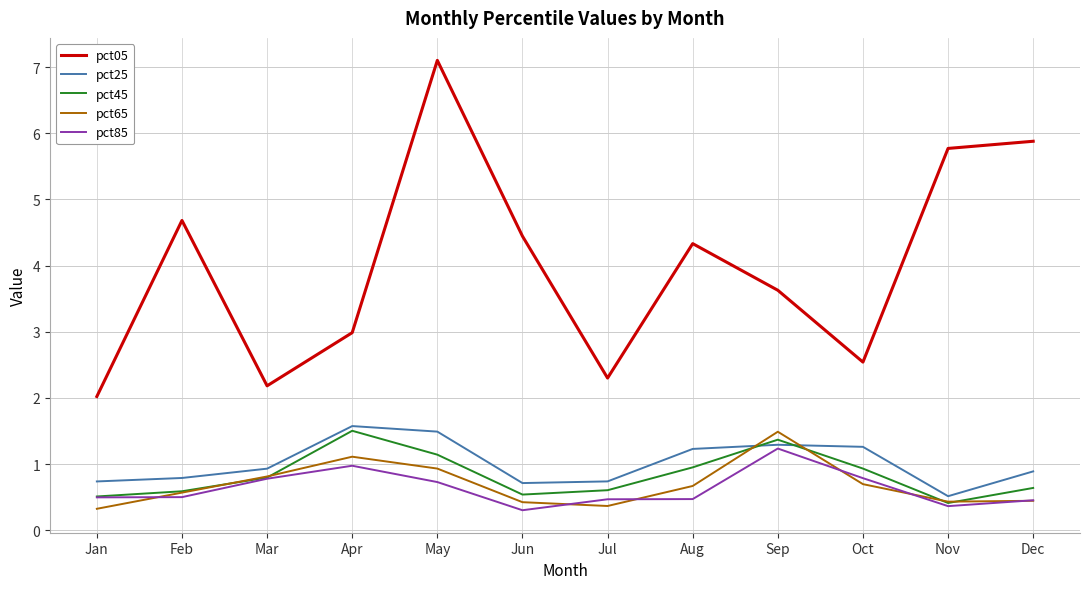

Which series has the largest total across all categories?

pct05